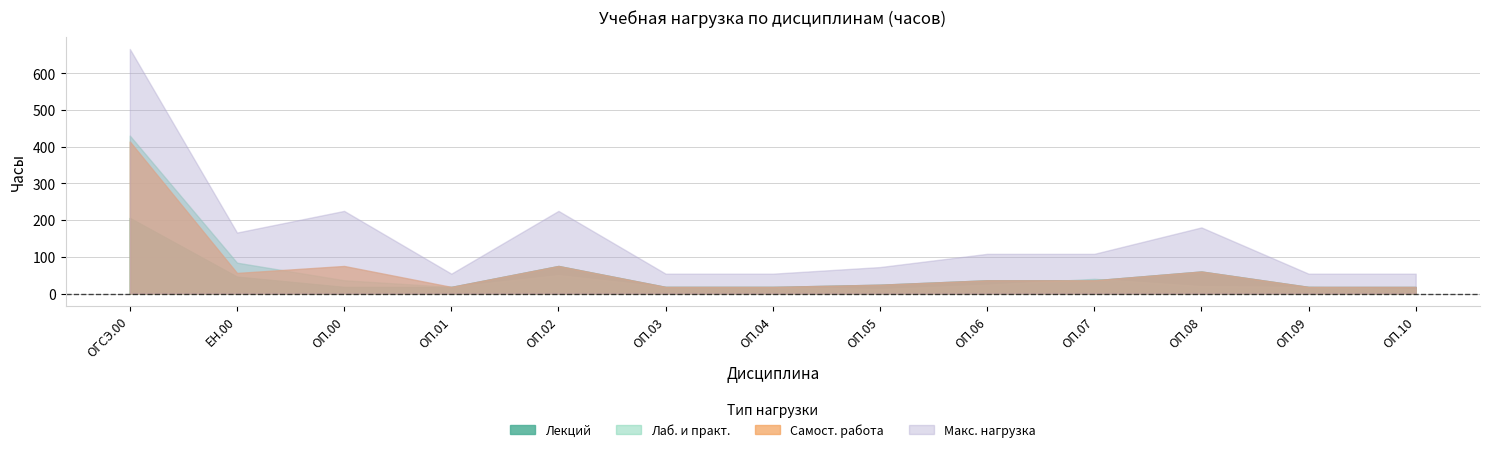

The Самост. работа series shows 60 at ОП.08. True or false?

True